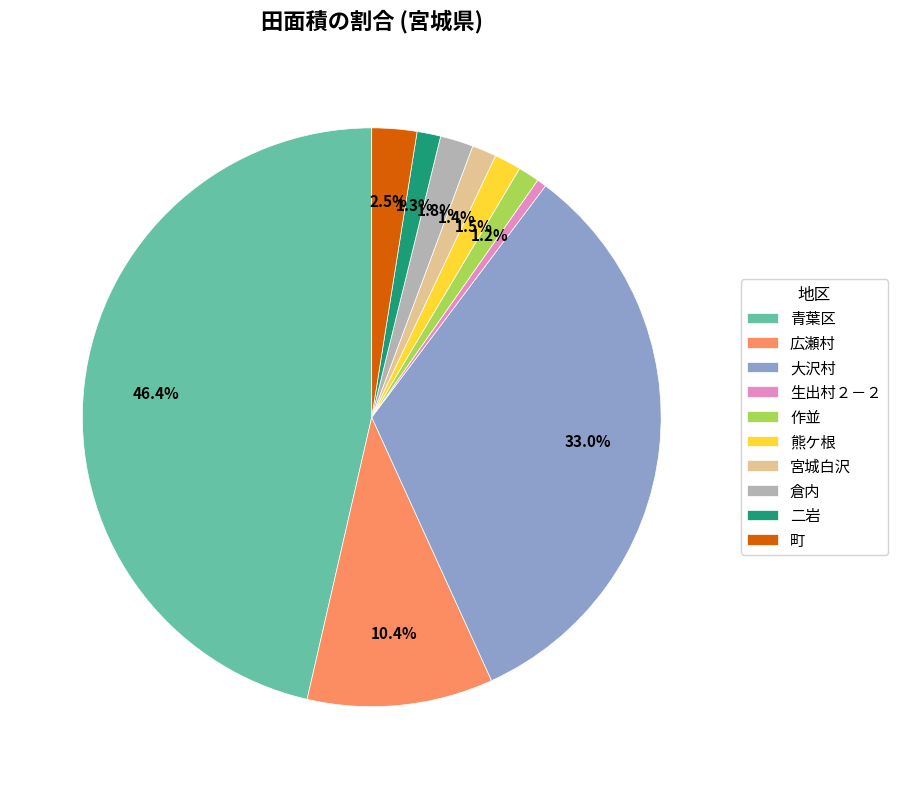

Which has a higher value, 熊ケ根 or 大沢村?

大沢村